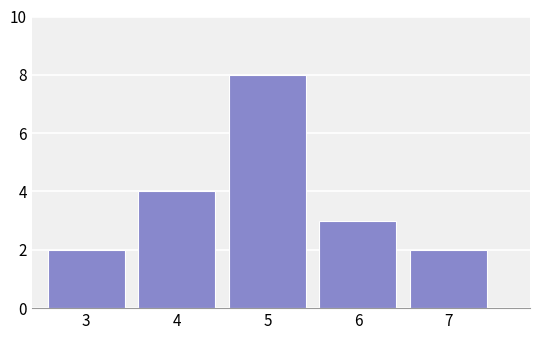

Reading left to right, extract all data points from this chart.

2	4	8	3	2